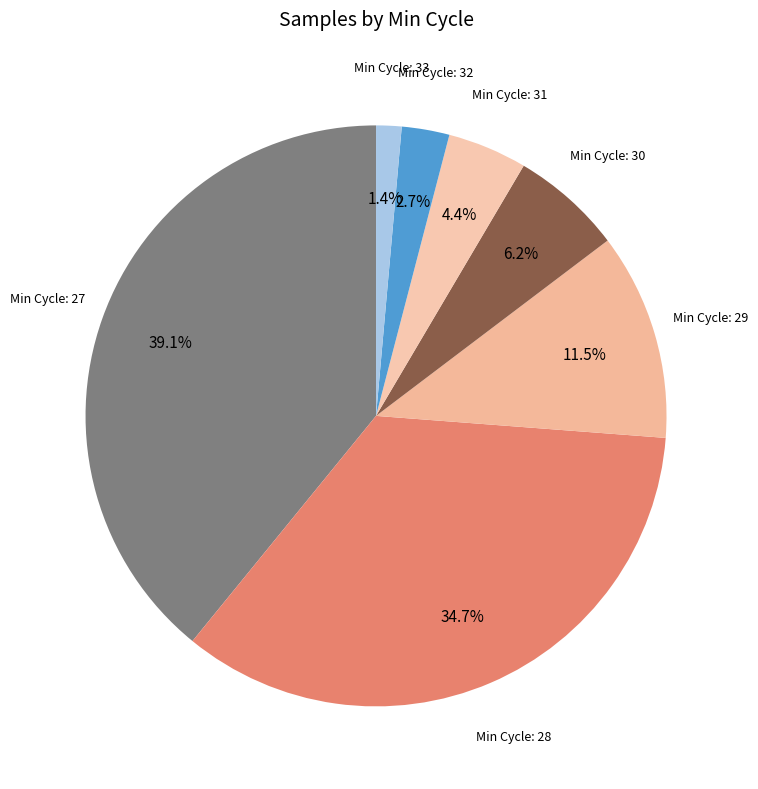

How many segments does this pie chart have?

7